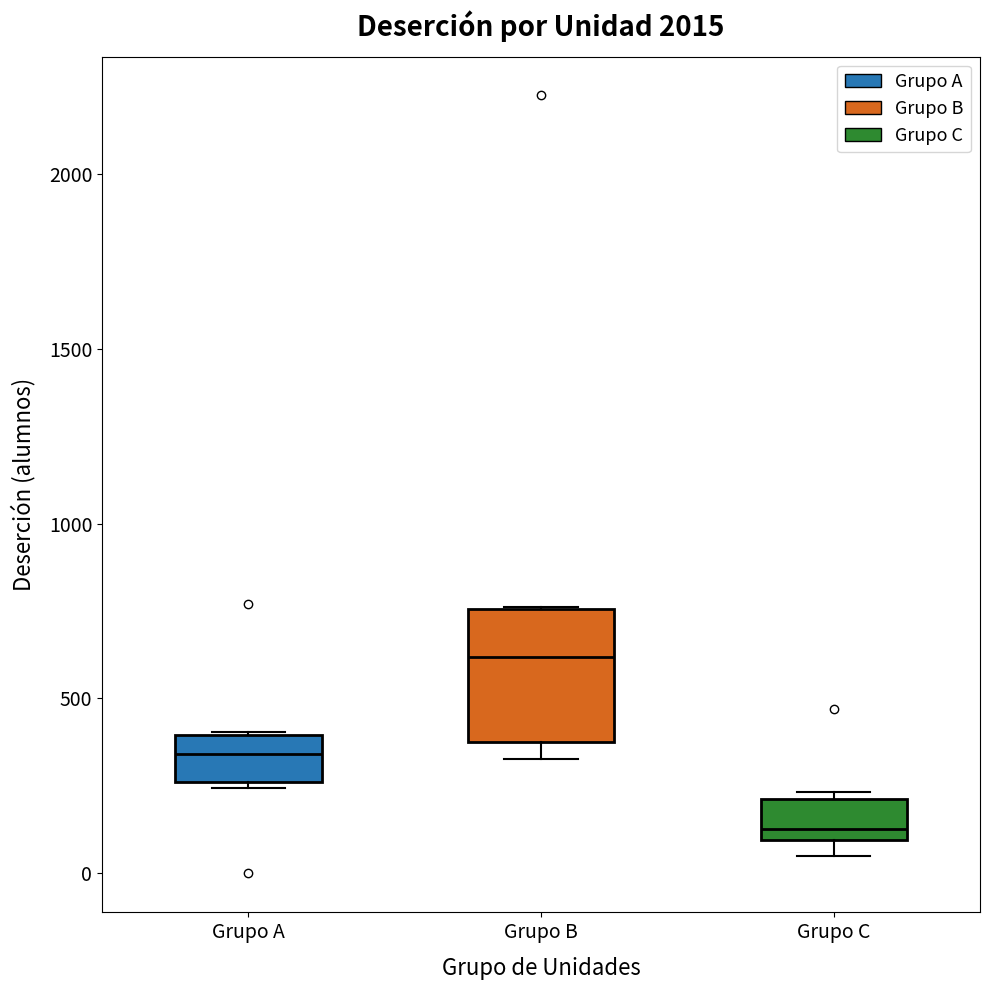

Which box is the tallest, from its lower edge to its upper edge?

Grupo B